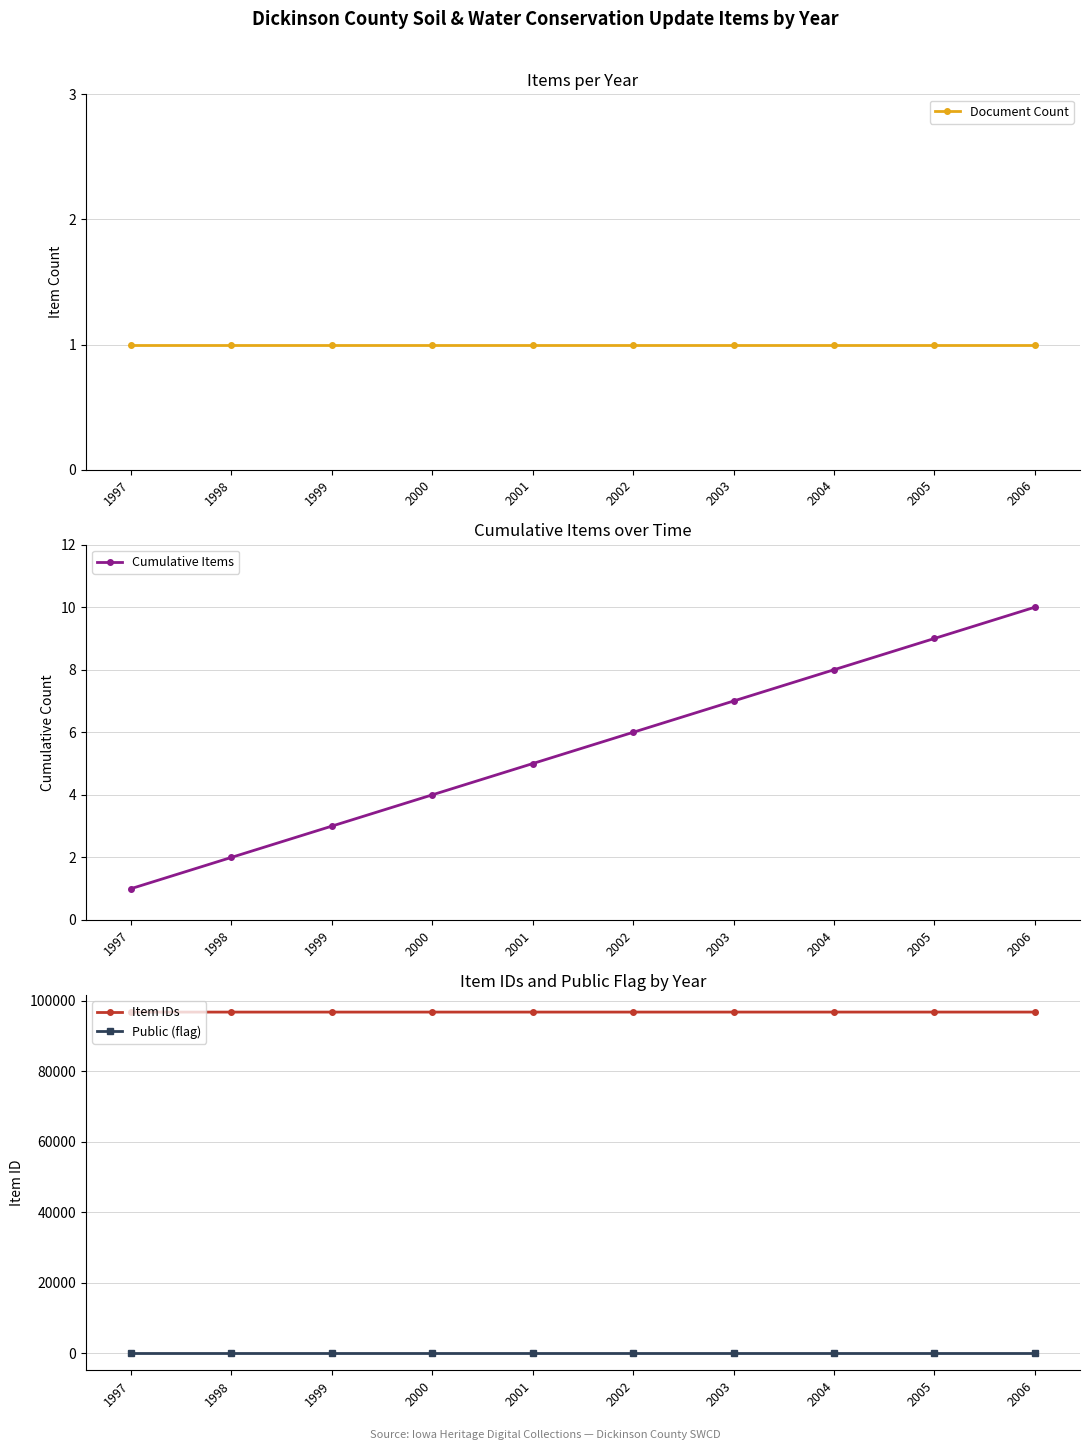

What is the spread (max minus min) of values at 2005?

96828